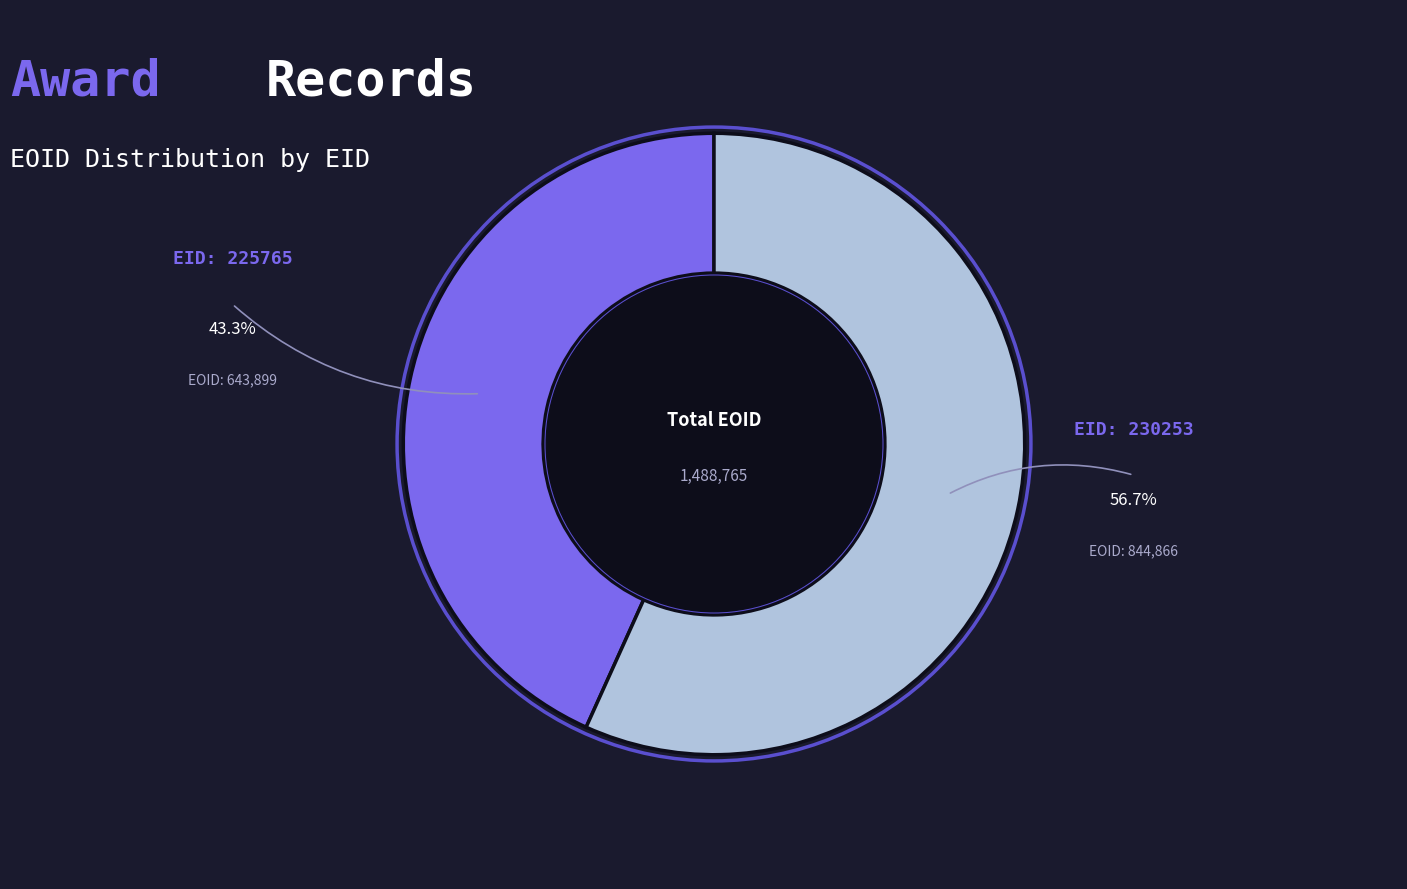

Is there any slice that represents more than half of the pie?

Yes